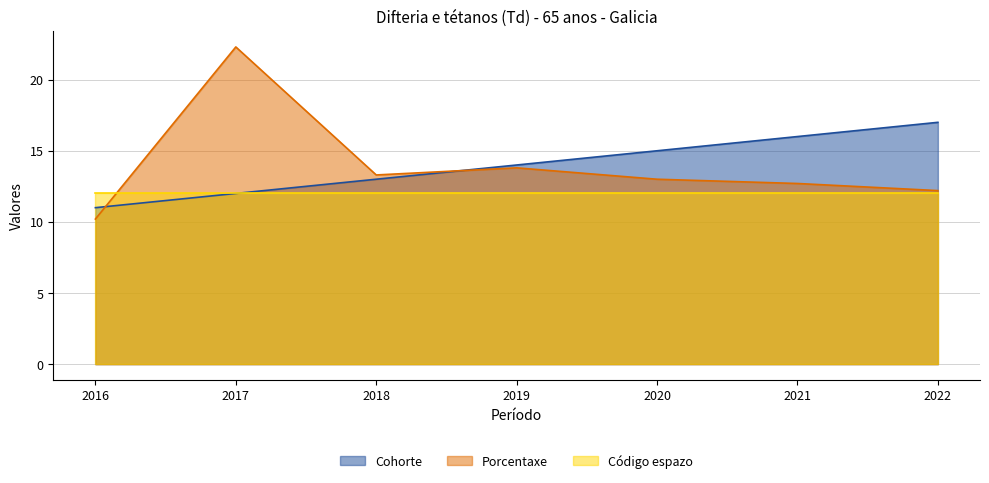

Which series has the largest total across all categories?

Cohorte